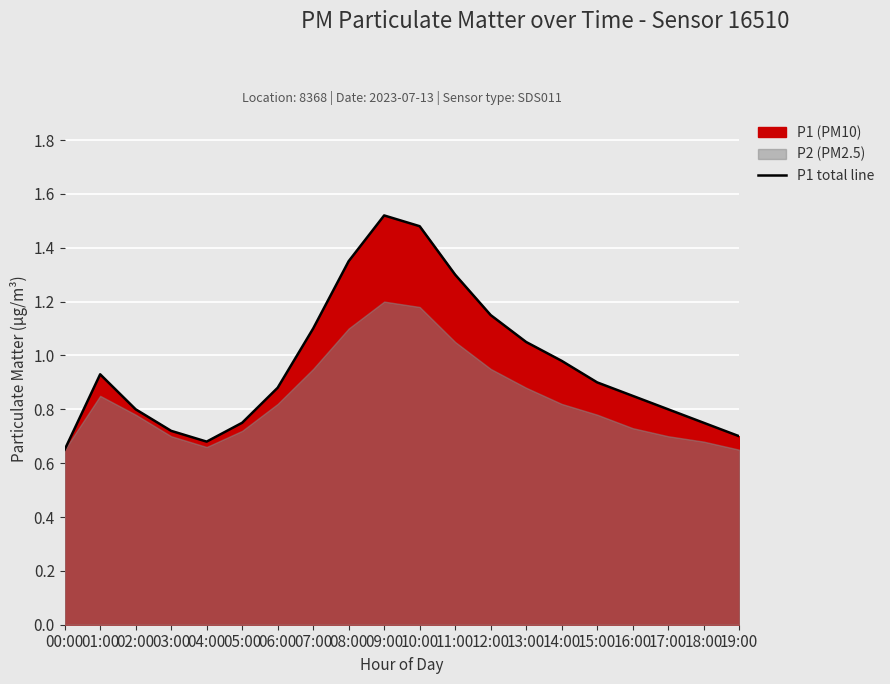

Which category has the highest value across all series?

09:00